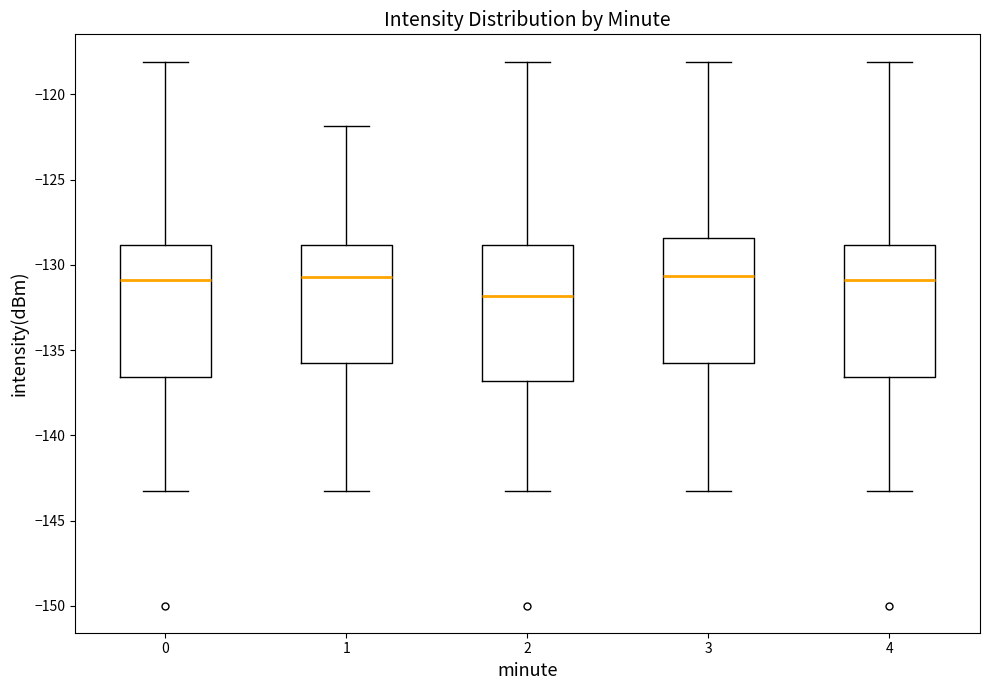

Reading left to right, read every box against the y-axis: the position of its median line, the range the box covers, and the ends of its whiskers. The values are not printed on the chart, so give them approximately, as read against the axis.

0: median -131.0, box -136.5 to -129.0, whiskers -143.5 to -118.0
1: median -130.5, box -136.0 to -129.0, whiskers -143.5 to -122.0
2: median -132.0, box -137.0 to -129.0, whiskers -143.5 to -118.0
3: median -130.5, box -136.0 to -128.5, whiskers -143.5 to -118.0
4: median -131.0, box -136.5 to -129.0, whiskers -143.5 to -118.0